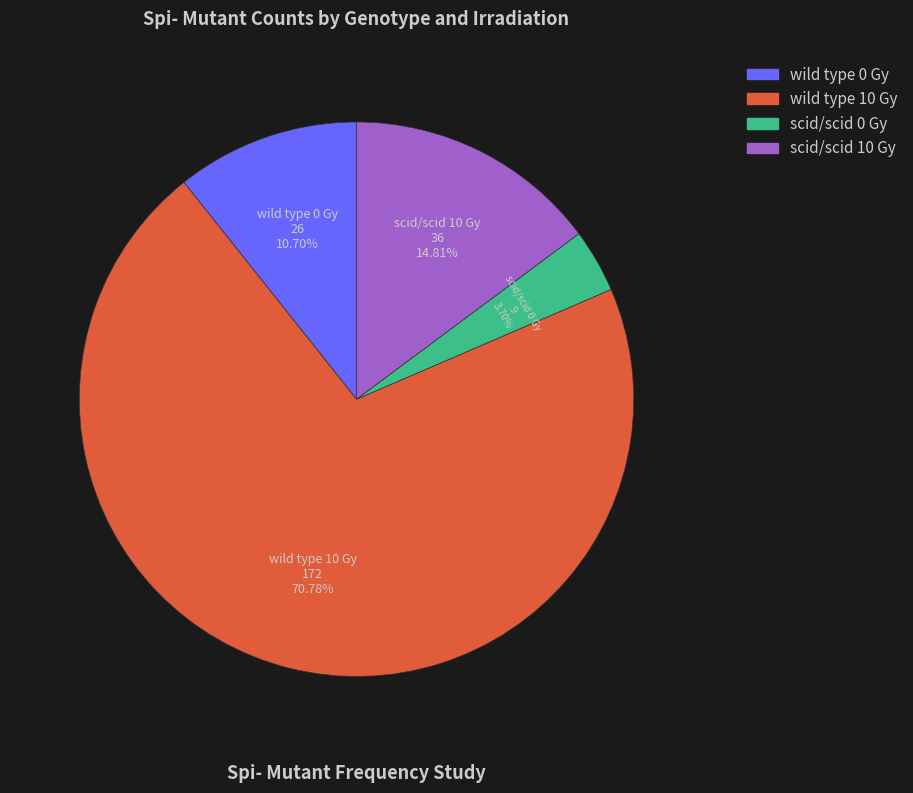

Rank the categories by value from lowest to highest.

scid/scid 0 Gy, wild type 0 Gy, scid/scid 10 Gy, wild type 10 Gy